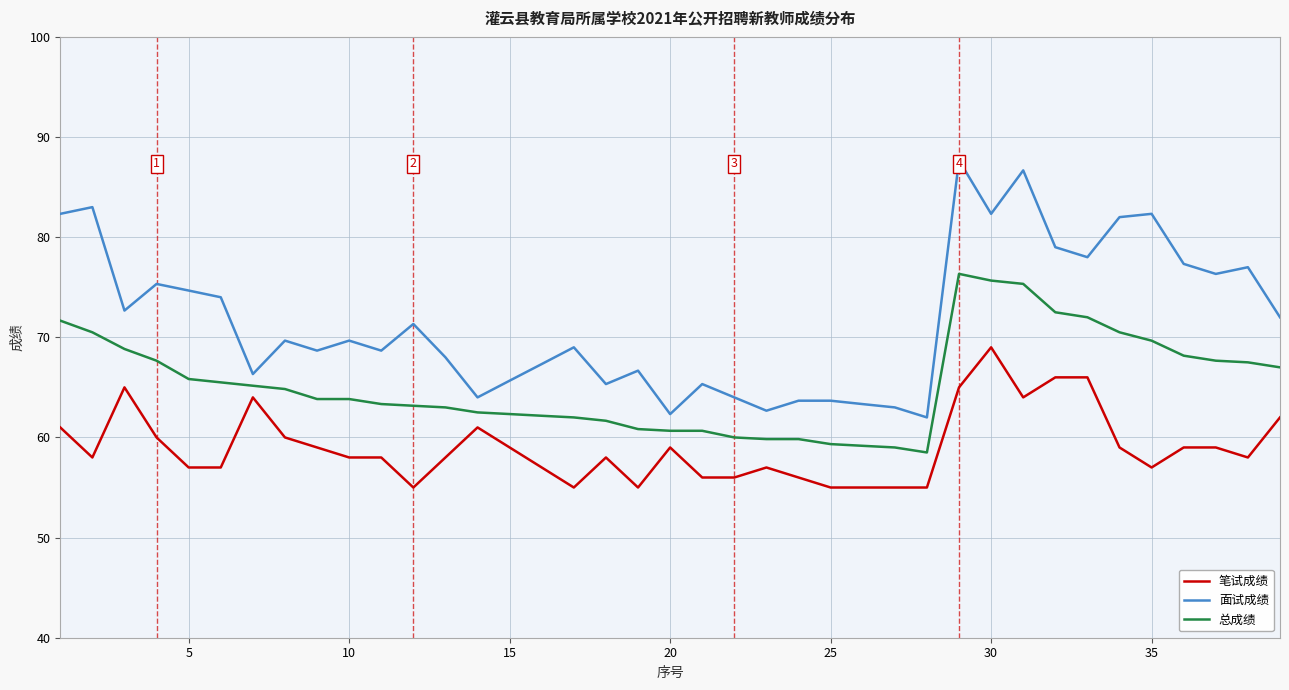

List the series in order of their peak value, highest first.

面试成绩, 总成绩, 笔试成绩